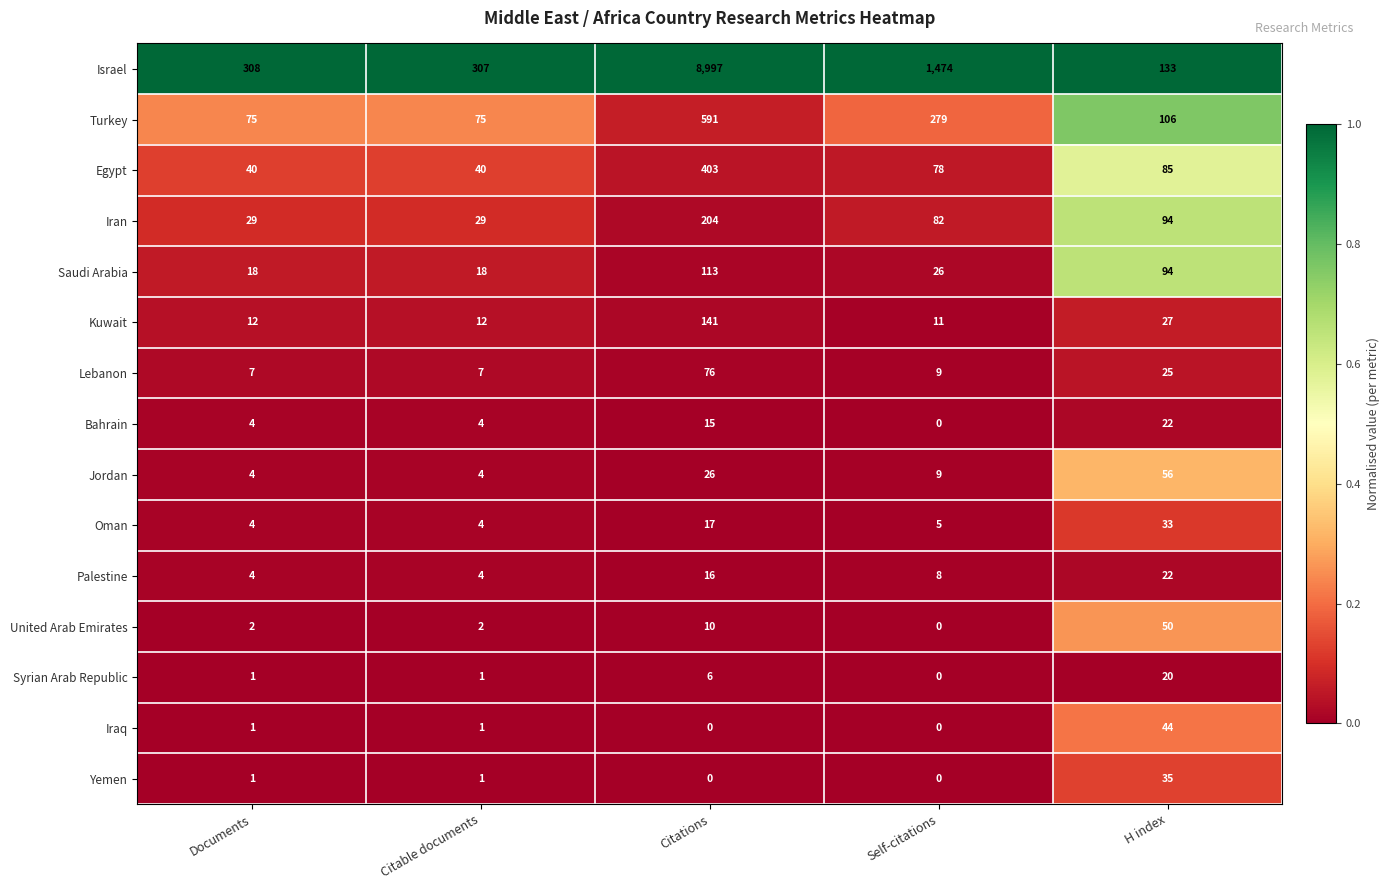

Is it true that Turkey equals 75 at Documents?

True